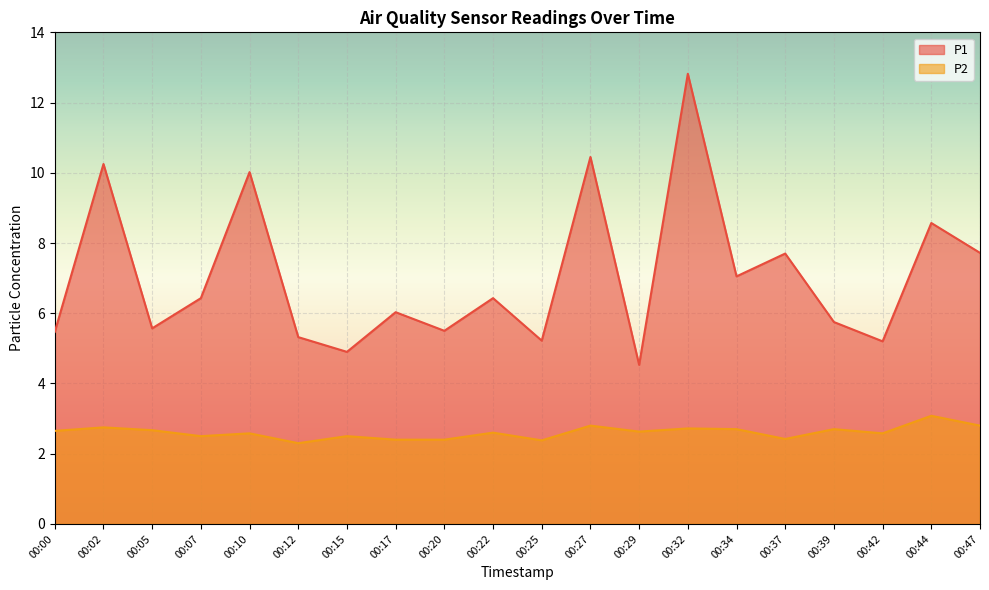

How many lines are shown in the chart?

2